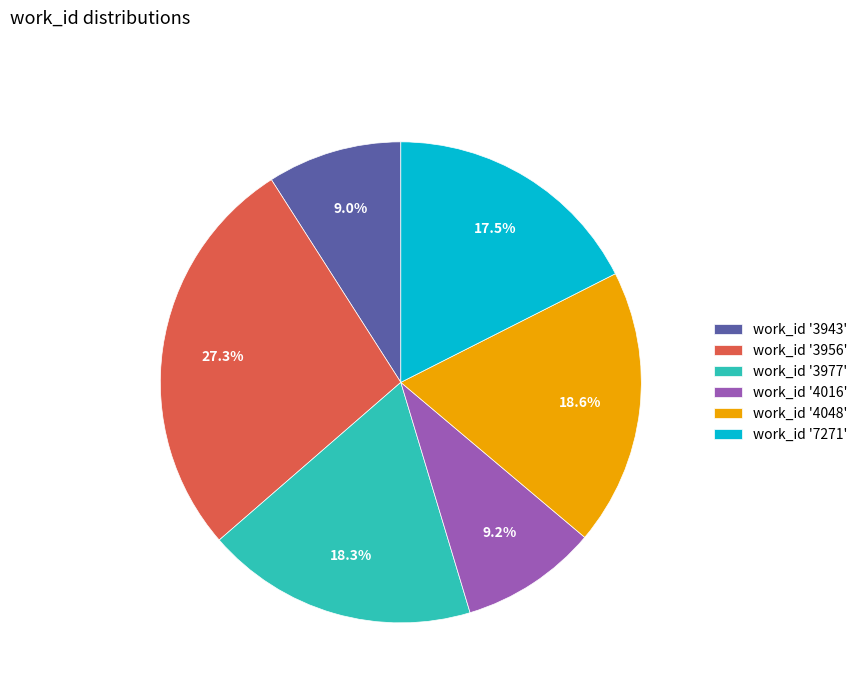

Between work_id '3977' and work_id '3943', which is larger?

work_id '3977'